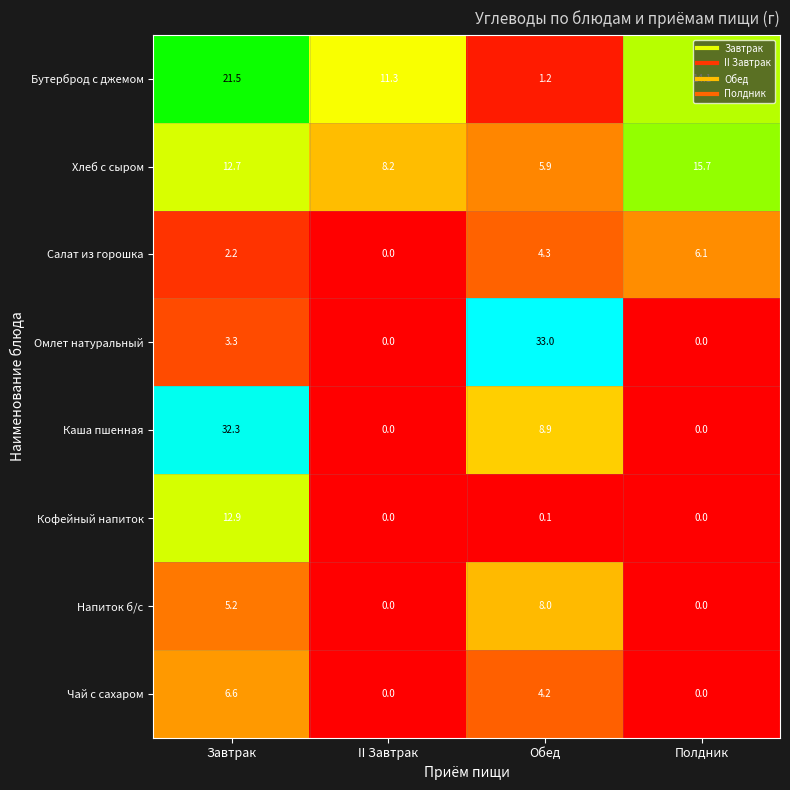

At how many categories does at least one series exceed 14?

3